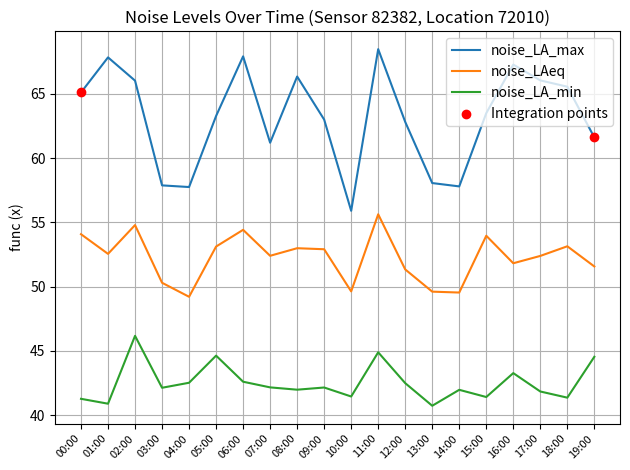

At how many categories does at least one series exceed 47?

20